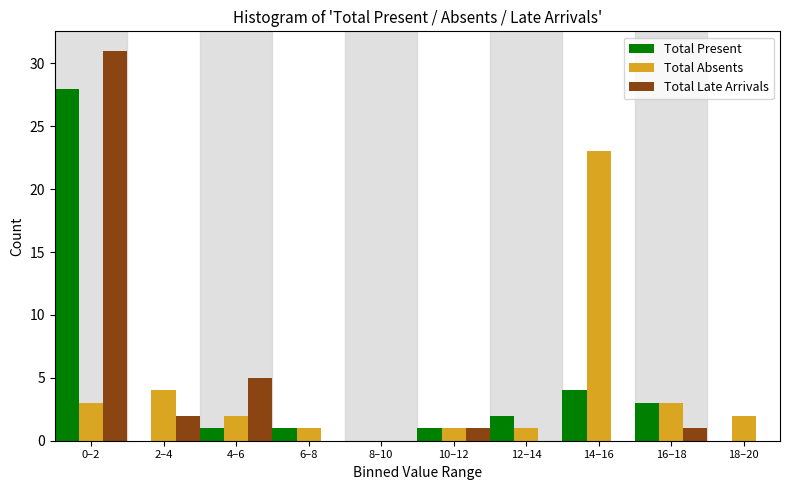

Reading left to right, transcribe all the data shown in this chart.

Total Present: 0–2=28	2–4=0	4–6=1	6–8=1	8–10=0	10–12=1	12–14=2	14–16=4	16–18=3	18–20=0
Total Absents: 0–2=3	2–4=4	4–6=2	6–8=1	8–10=0	10–12=1	12–14=1	14–16=23	16–18=3	18–20=2
Total Late Arrivals: 0–2=31	2–4=2	4–6=5	6–8=0	8–10=0	10–12=1	12–14=0	14–16=0	16–18=1	18–20=0